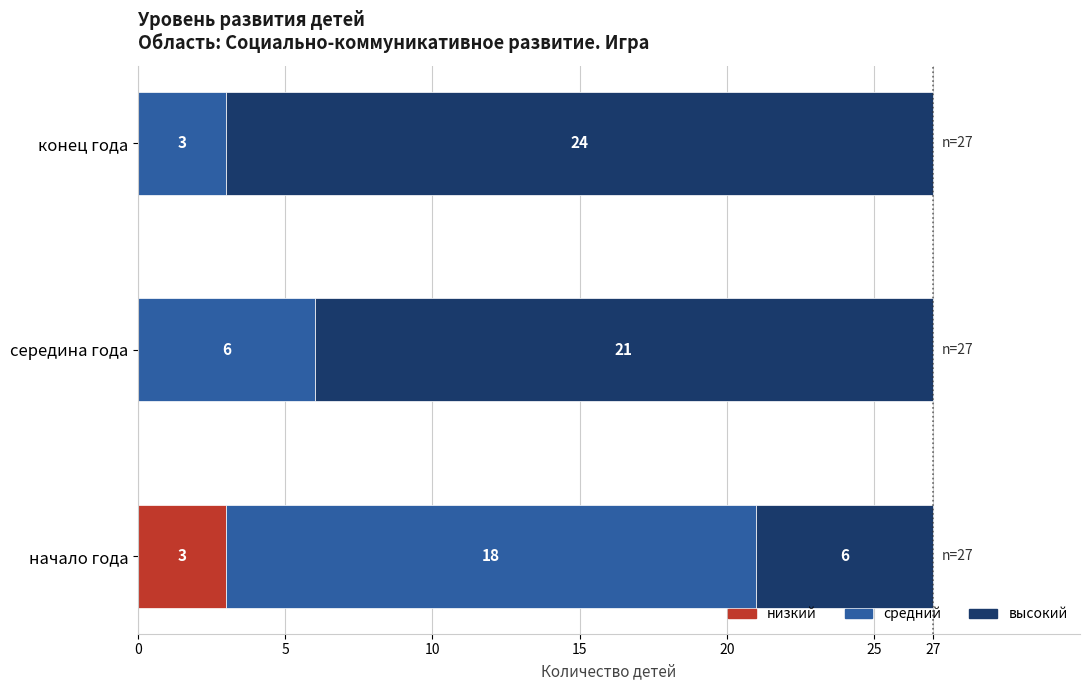

The value of низкий at конец года is 0. True or false?

True